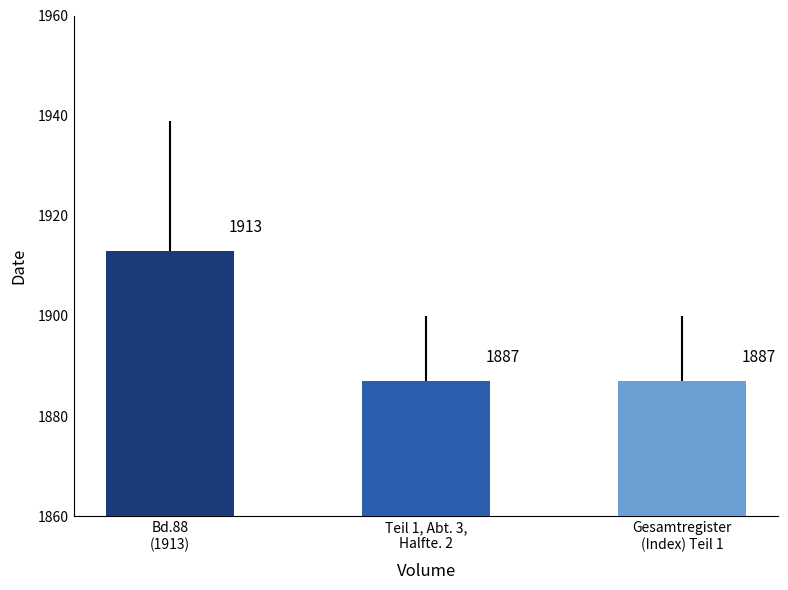

What is the average value?

1896